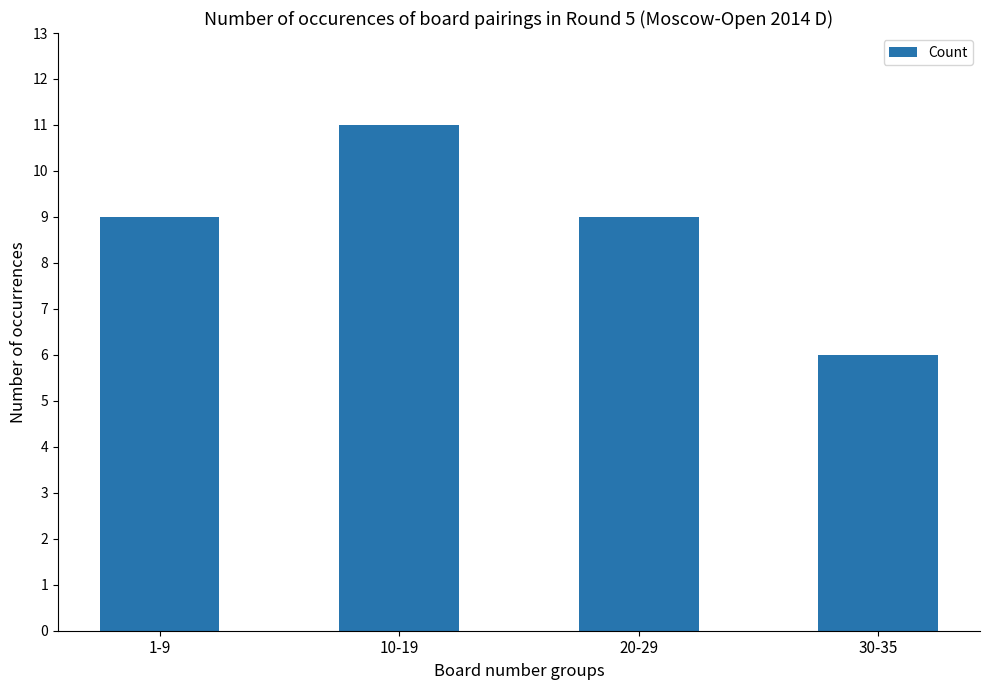

What is the value of the 3rd bar from the left?

9